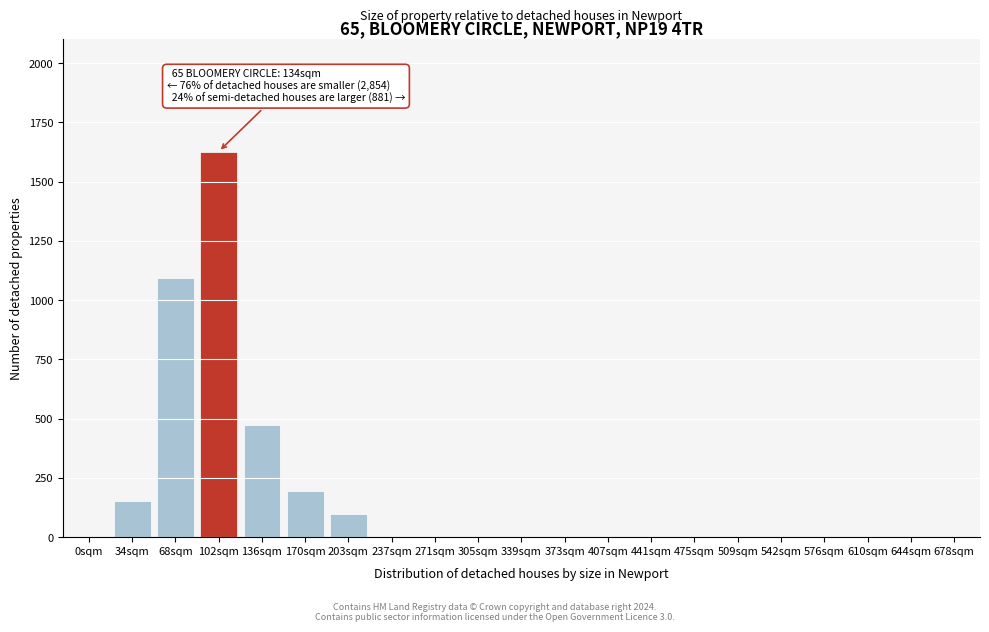

Reading right to left, transcribe all the data shown in this chart.

678sqm=0	644sqm=0	610sqm=0	576sqm=0	542sqm=0	509sqm=0	475sqm=0	441sqm=0	407sqm=0	373sqm=0	339sqm=0	305sqm=0	271sqm=0	237sqm=0	203sqm=98	170sqm=193	136sqm=472	102sqm=1627	68sqm=1093	34sqm=152	0sqm=0